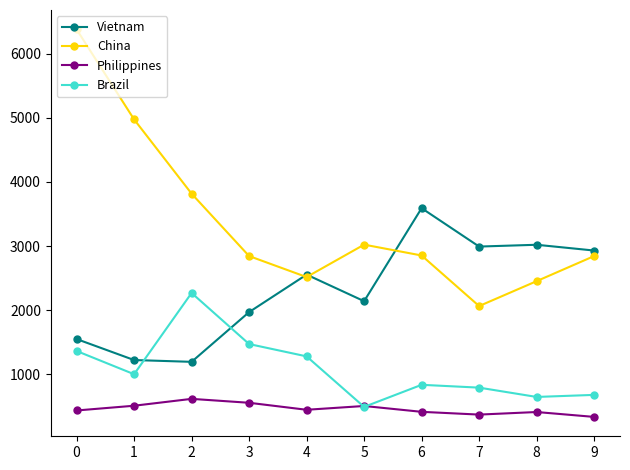

Where is the first local minimum for China?

4